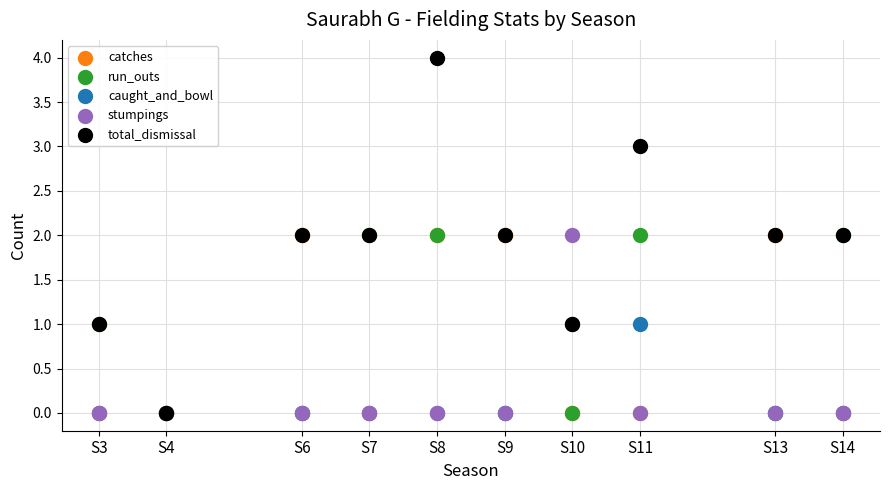

Which series reaches the maximum Y coordinate?

total_dismissal